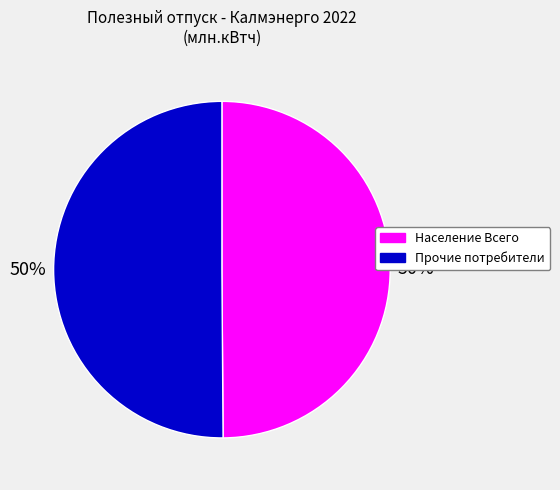

What percentage is the Население Всего slice, to the nearest percent?

50%